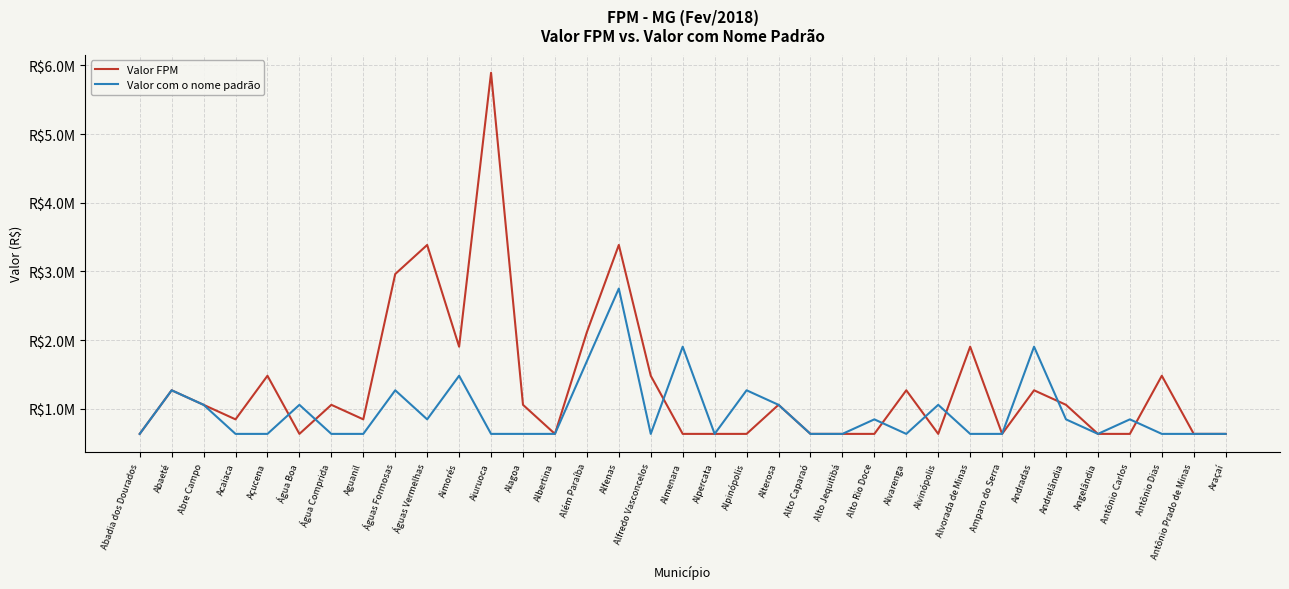

Does the chart have visible grid lines?

Yes